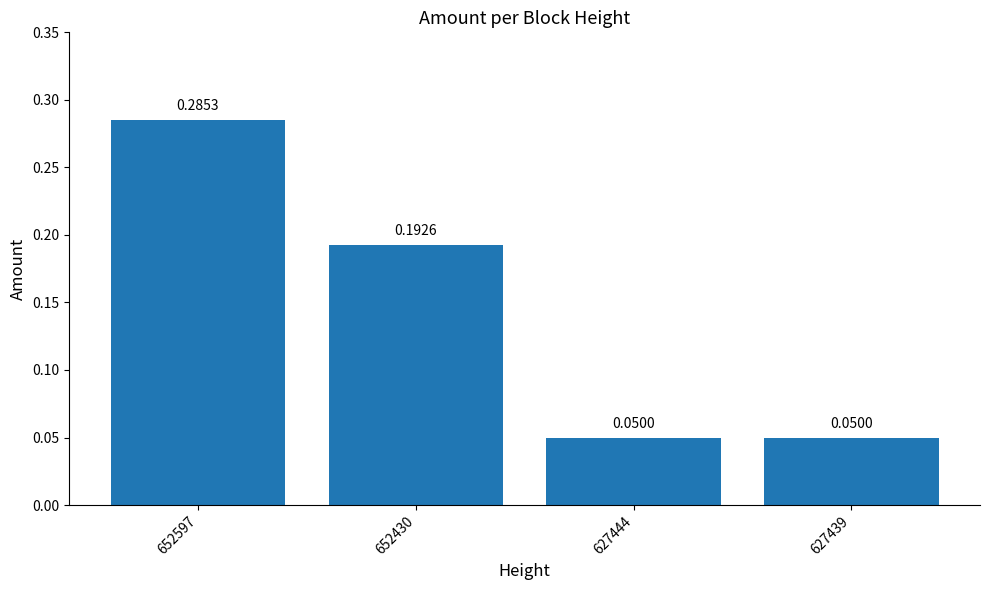

Which has a higher value, 652430 or 627444?

652430